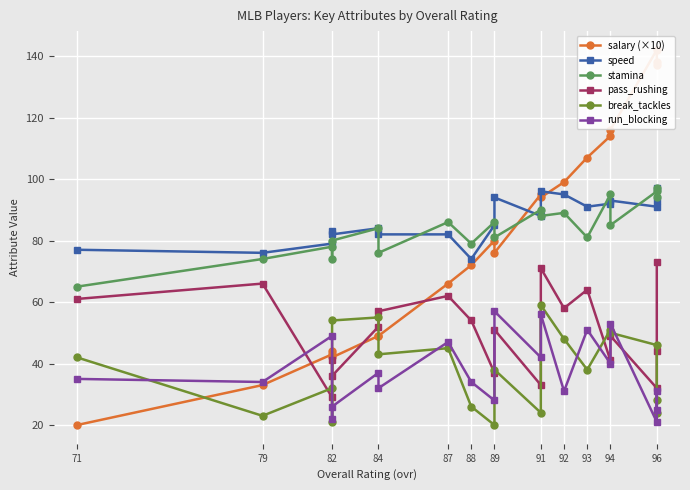

Between 93 and 71, which series saw the biggest shift?

salary (×10)